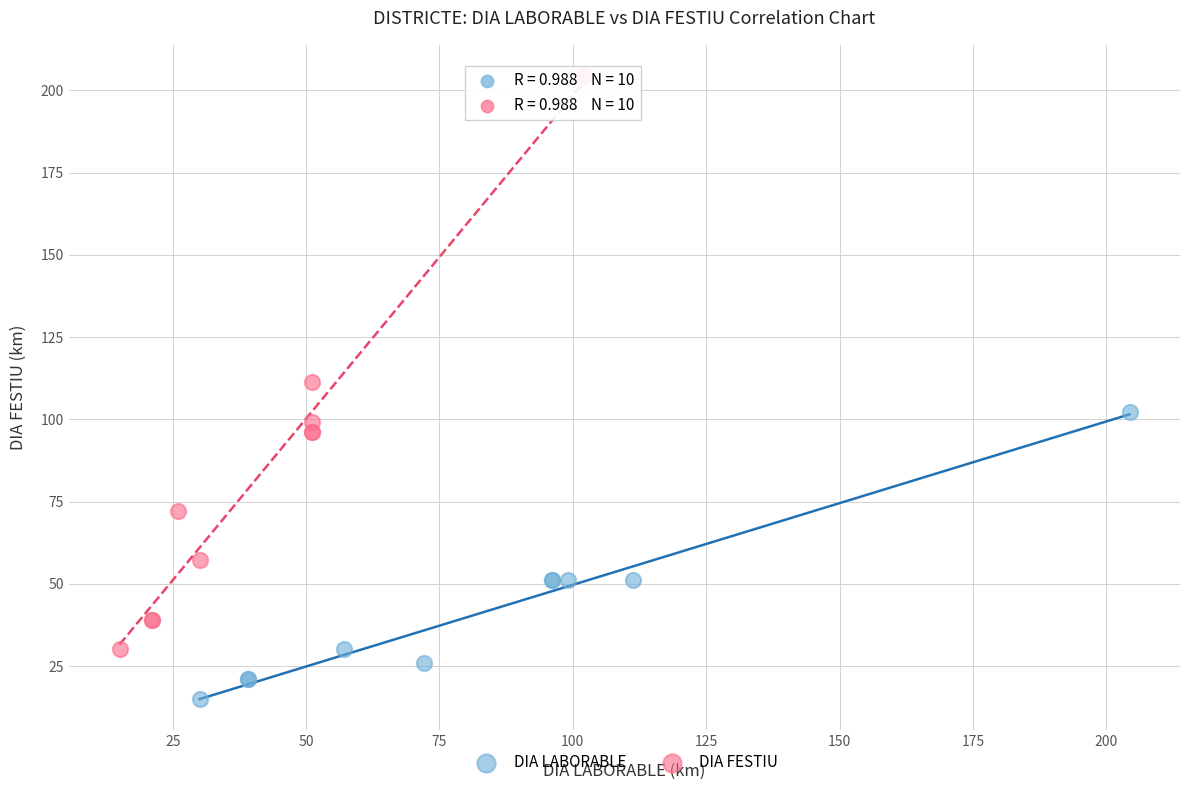

Which series reaches the maximum Y coordinate?

DIA FESTIU